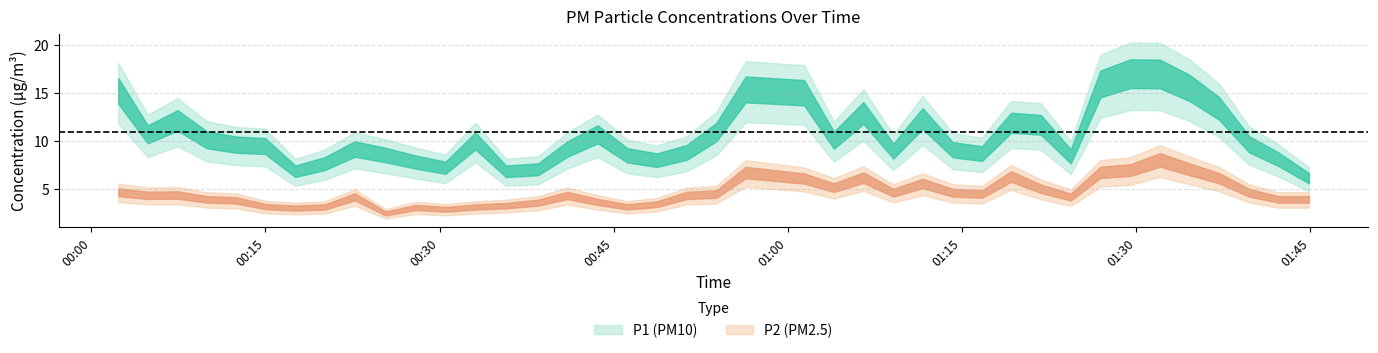

True or false: P1 has more than 2 interior local peaks.

True